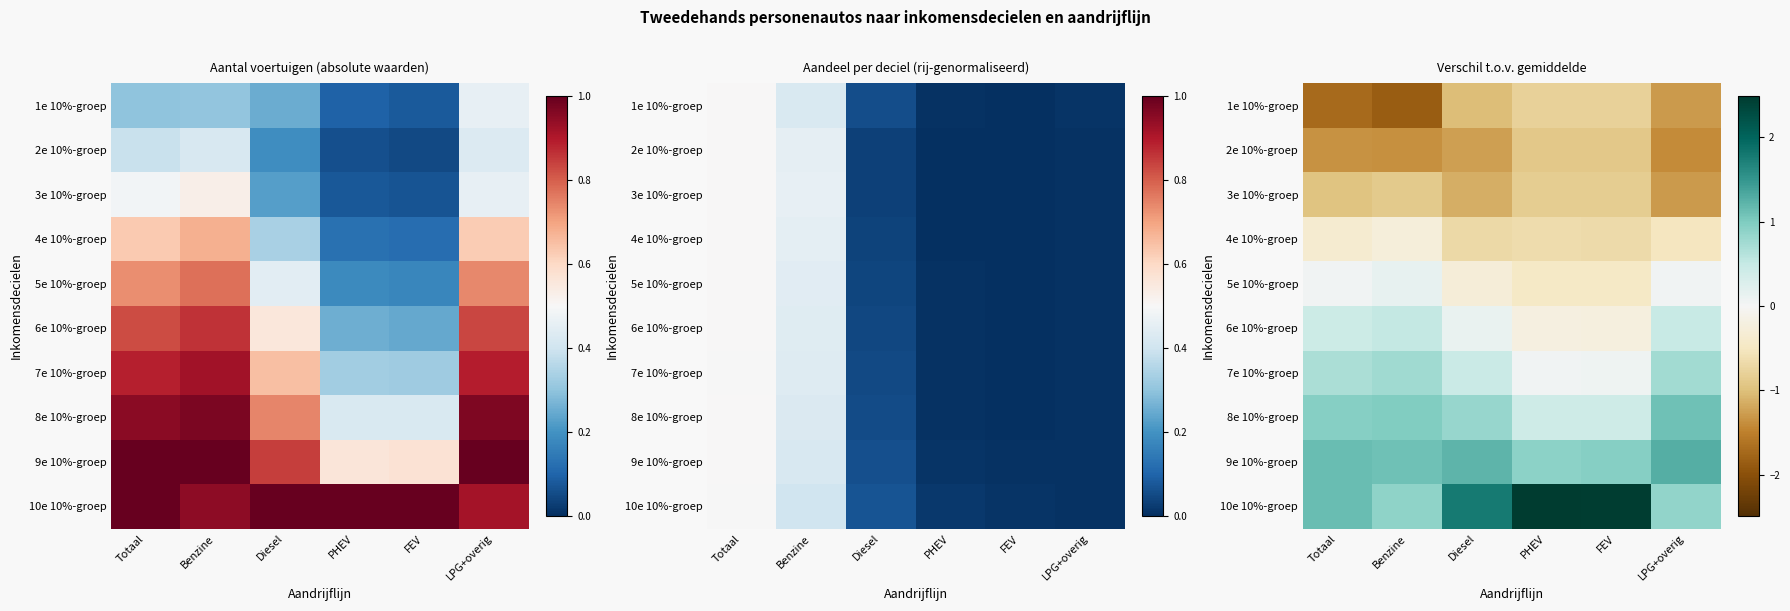

Is the value of 3e 10%-groep at PHEV greater than the value of 7e 10%-groep at PHEV?

No